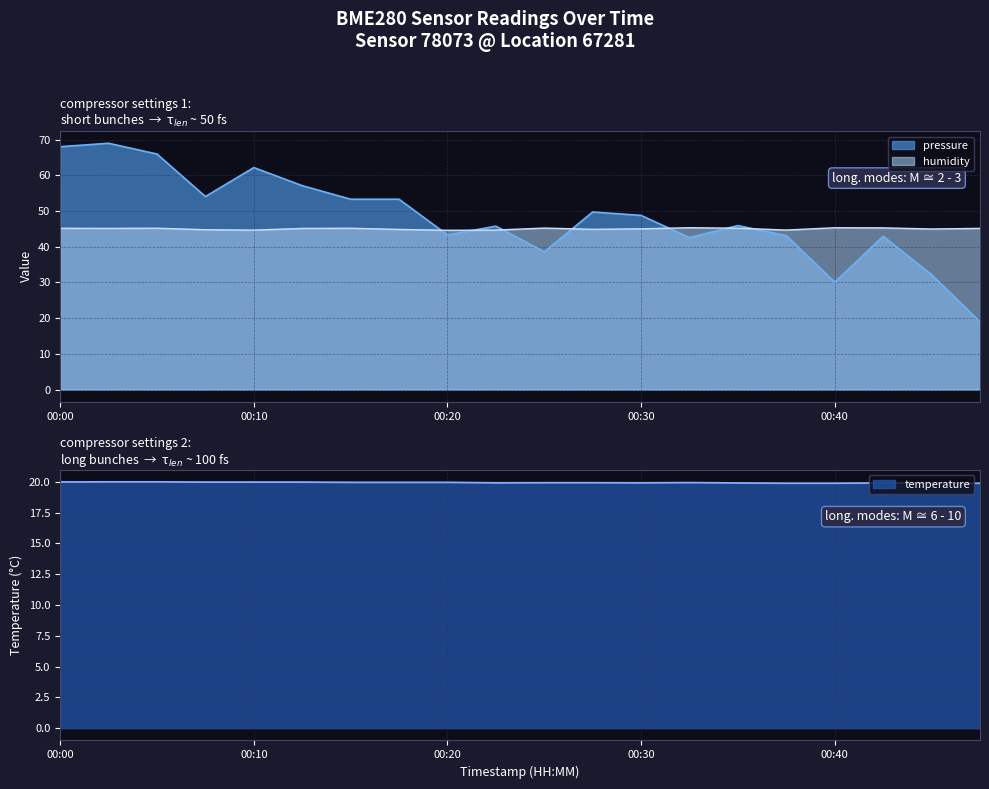

What is the highest value of the pressure series?

69.0